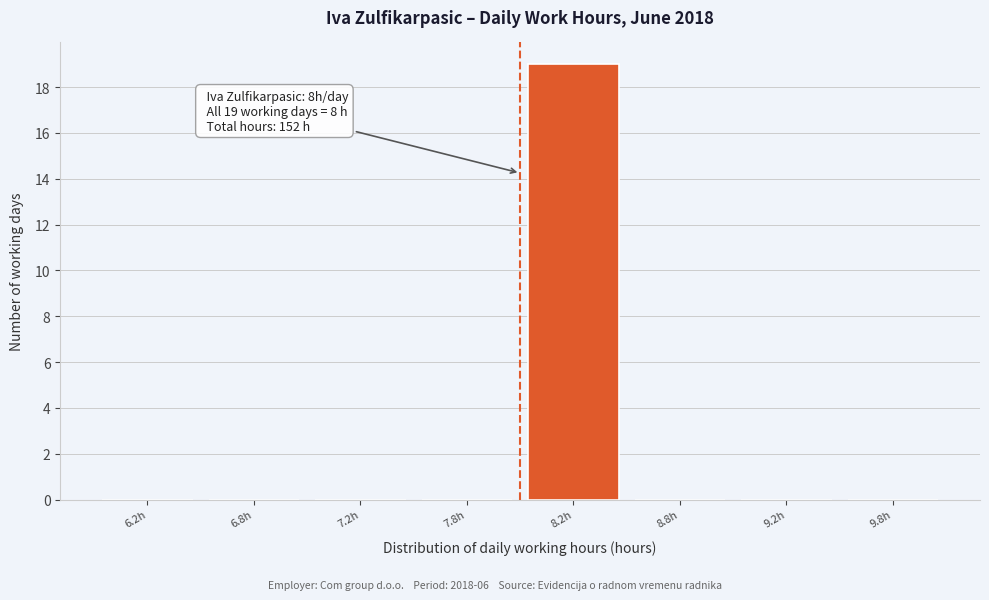

Reading left to right, what are all the values shown in this chart?

6.2h=0	6.8h=0	7.2h=0	7.8h=0	8.2h=19	8.8h=0	9.2h=0	9.8h=0